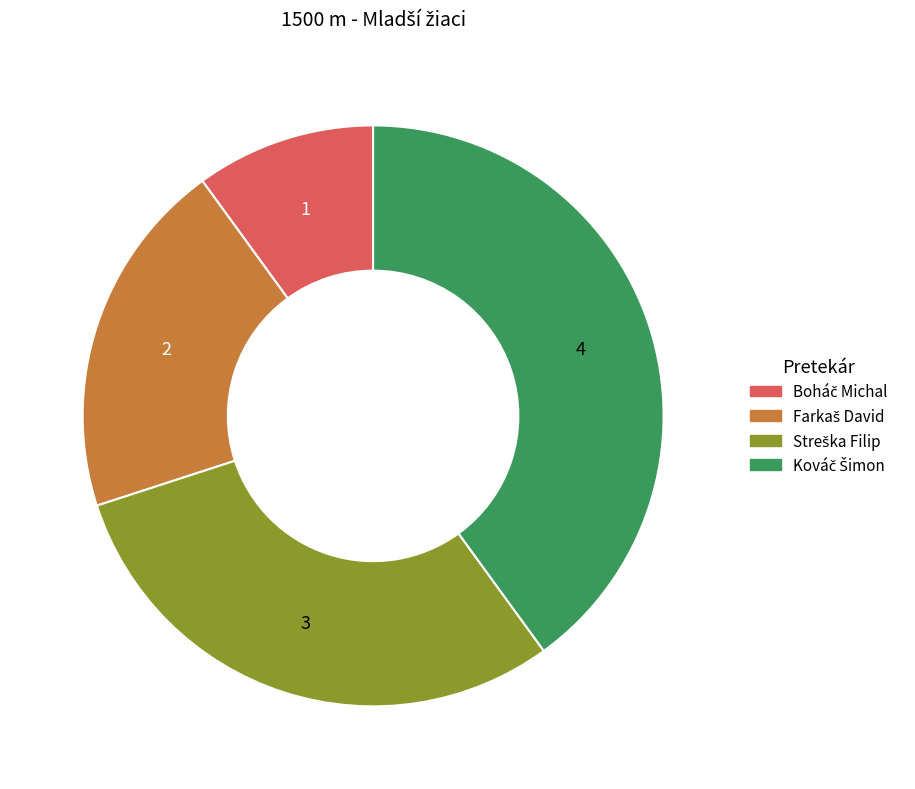

Is there any slice that represents more than half of the pie?

No